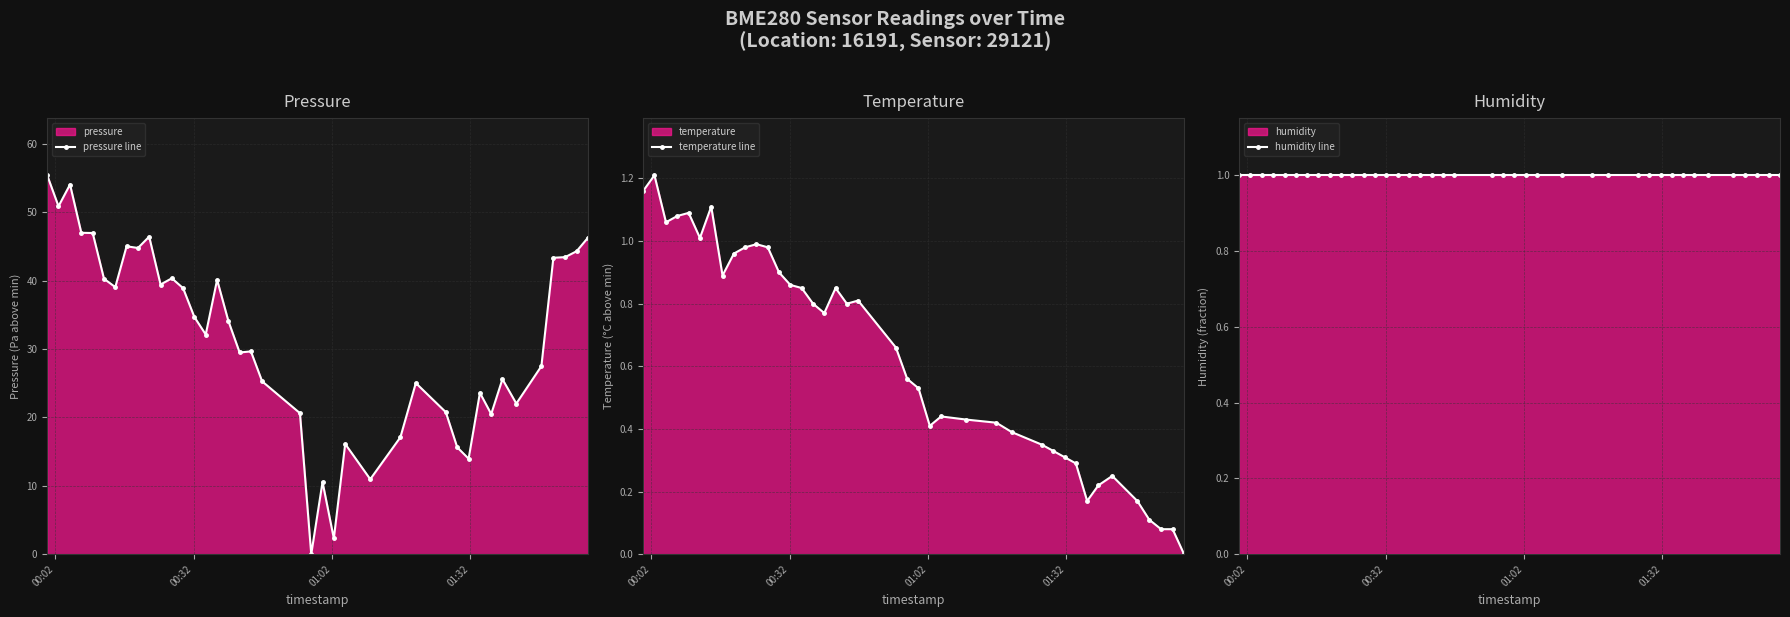

Which series has the largest total across all categories?

pressure line